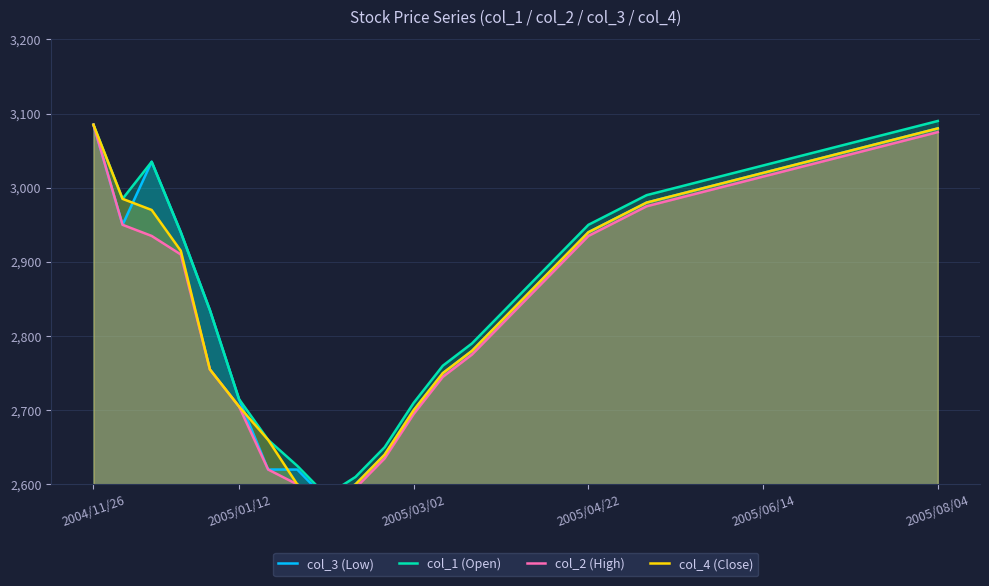

Is the value of col_1 (Open) at 20 greater than the value of col_2 (High) at 2005/01/12?

Yes